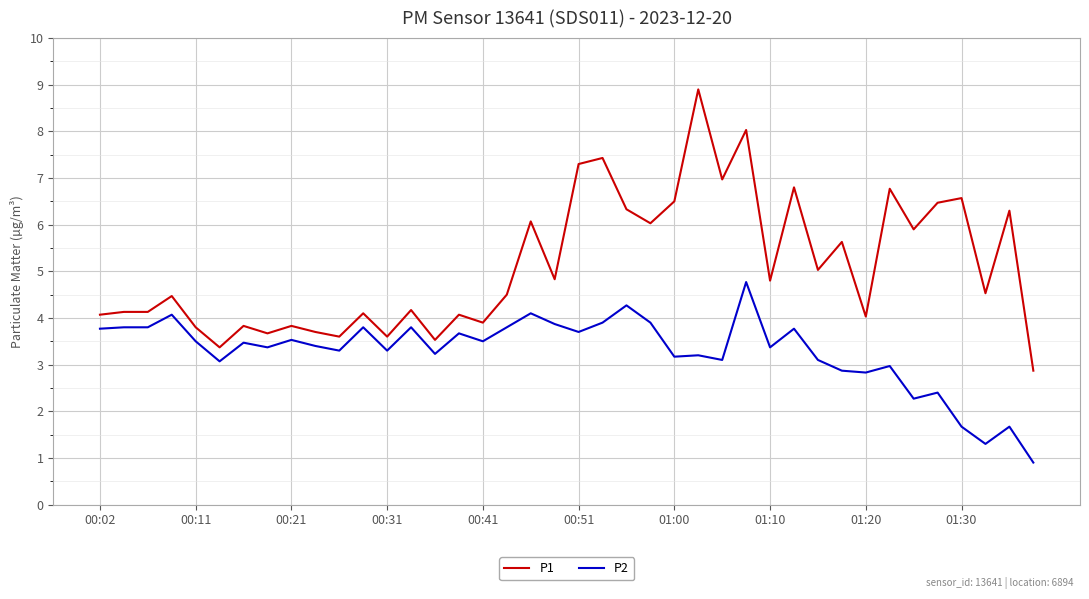

What is the difference between the maximum and minimum values in the P2 series?

3.9